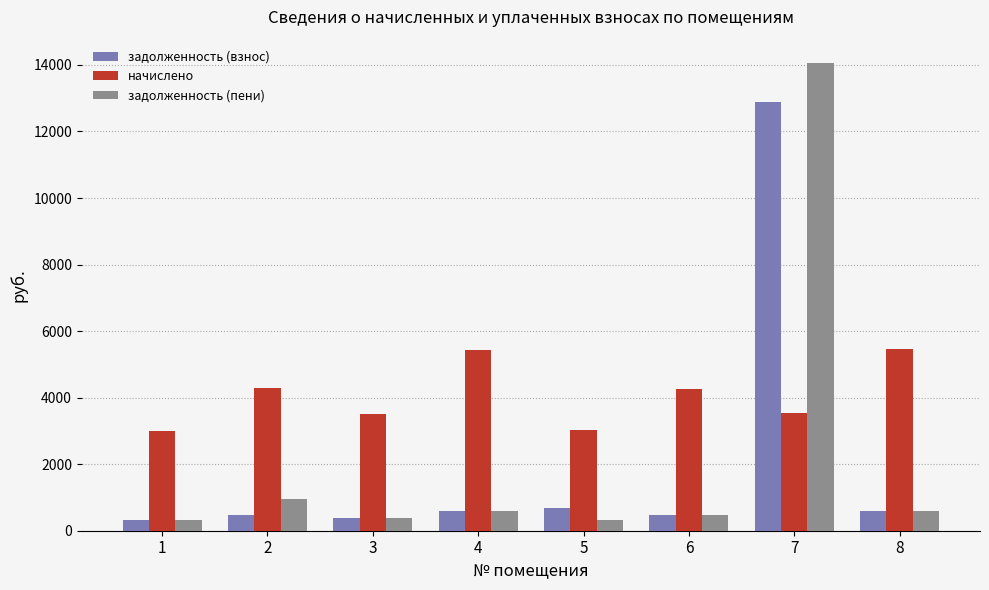

What is the smallest value displayed?

332.0